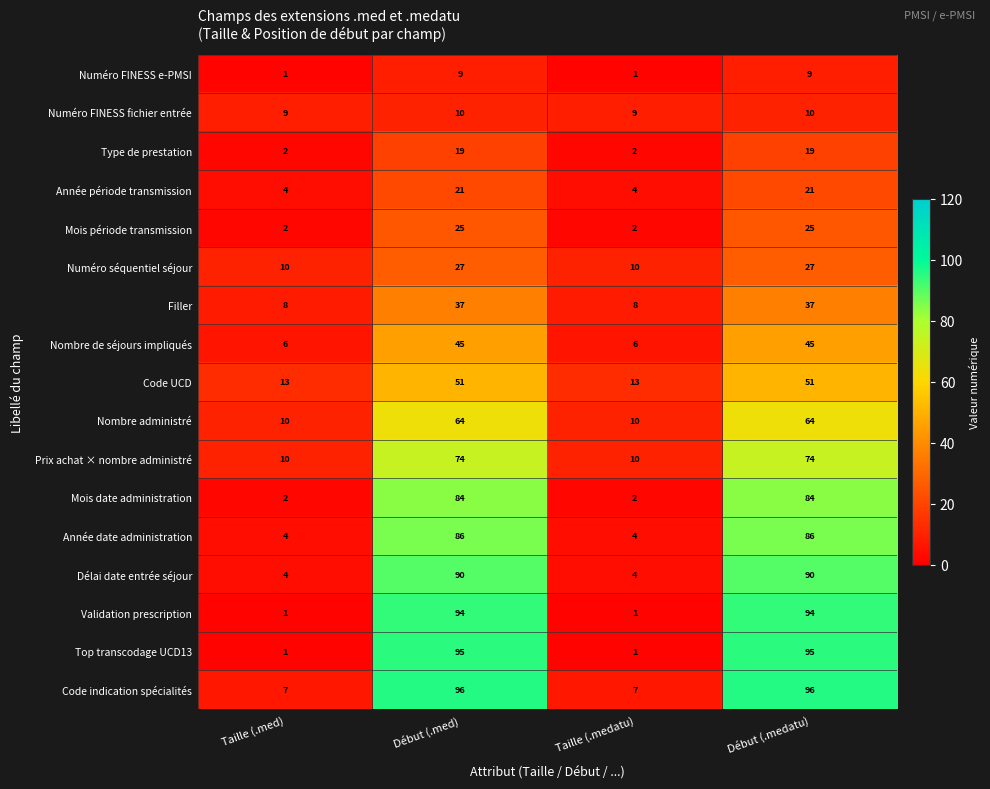

Count the number of data series in this chart.

17